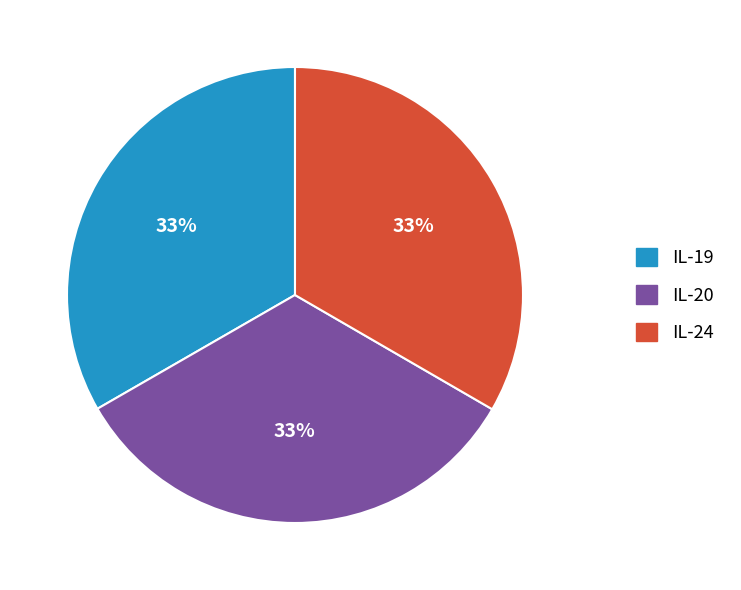

How many segments does this pie chart have?

3